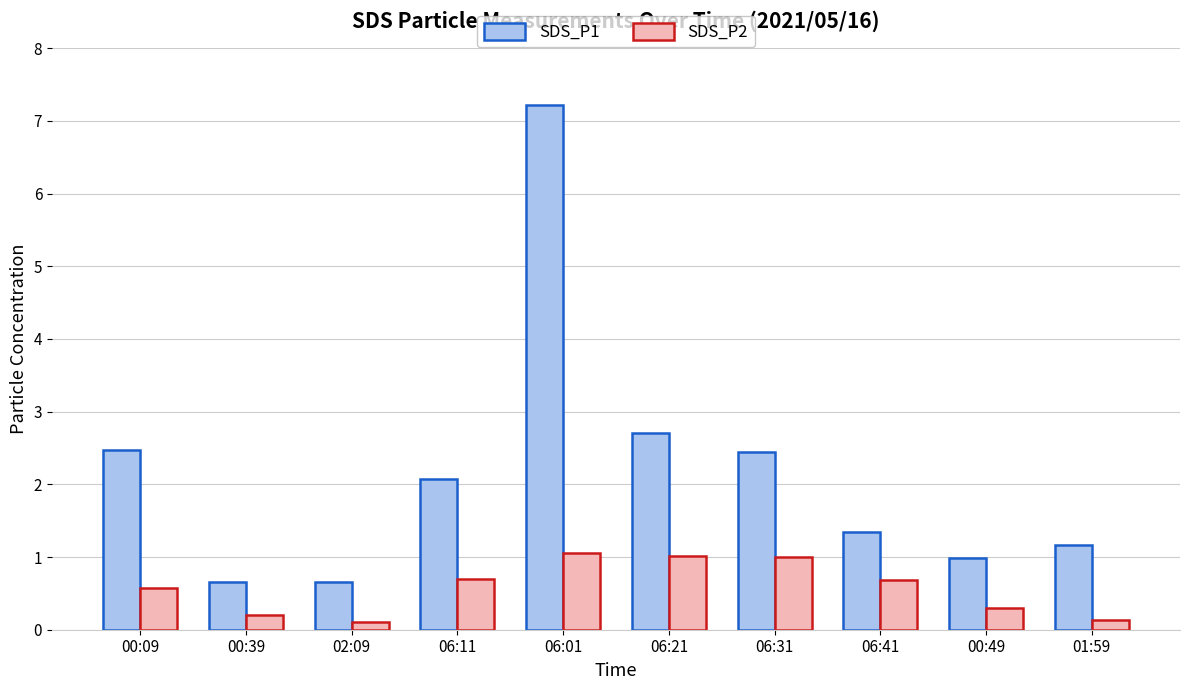

Is it true that SDS_P1 equals 3.2 at 06:11?

False